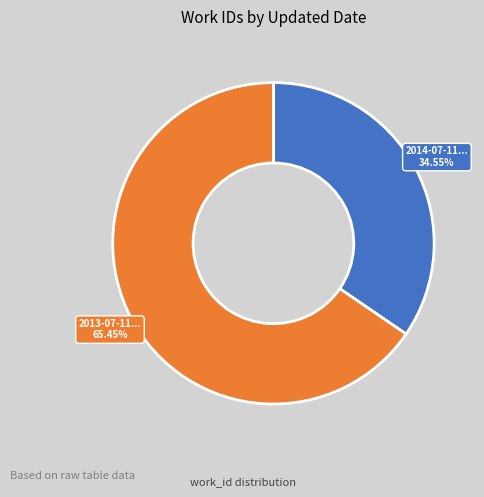

Is there any slice that represents more than half of the pie?

Yes